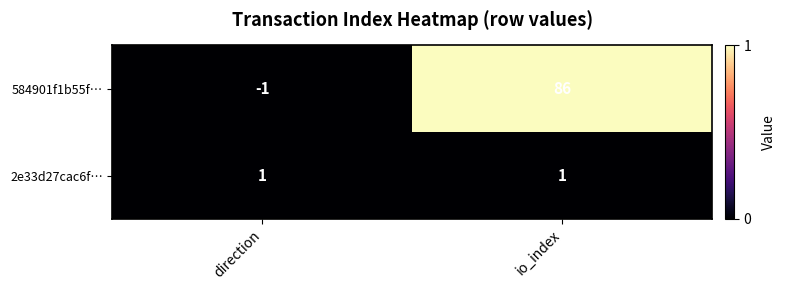

Reading left to right, what are all the values shown in this chart?

584901f1b55f…: -1	86
2e33d27cac6f…: 1	1